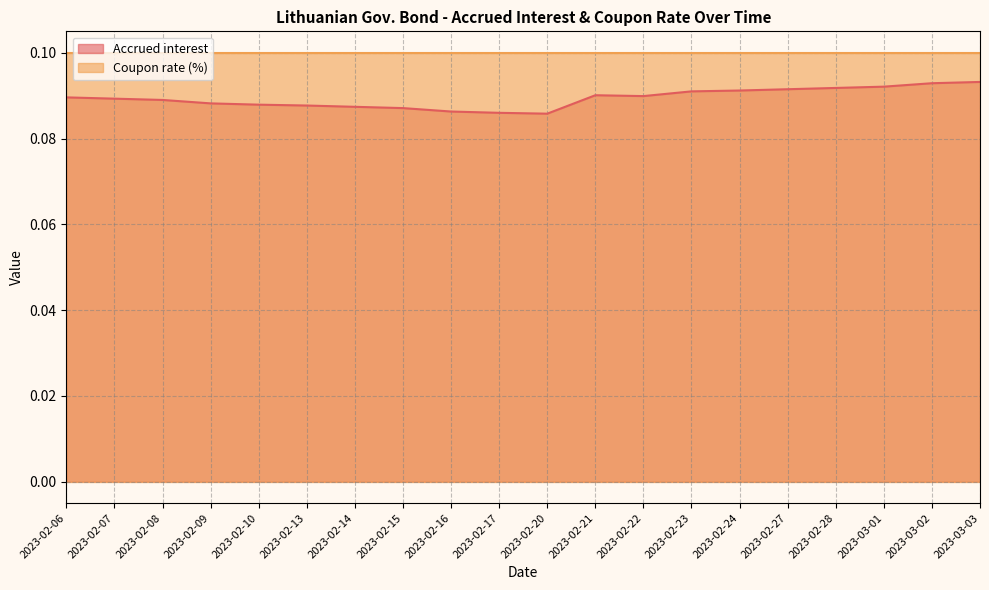

The value at 2023-02-28 is 0.0. True or false?

False